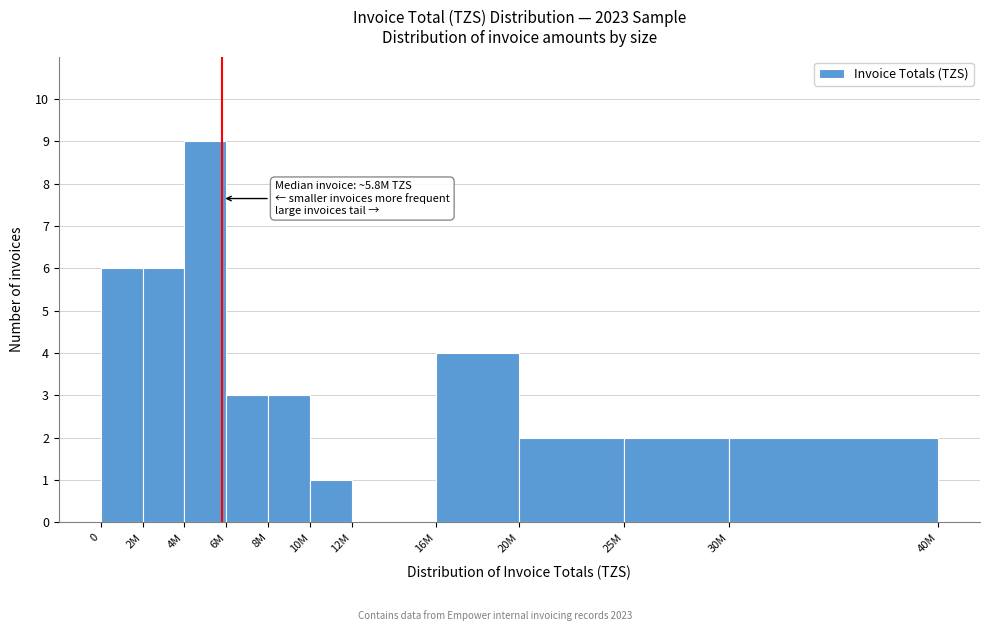

Reading left to right, extract all data points from this chart.

0=6	2M=6	4M=9	6M=3	8M=3	10M=1	12M=0	16M=4	20M=2	25M=2	30M=2